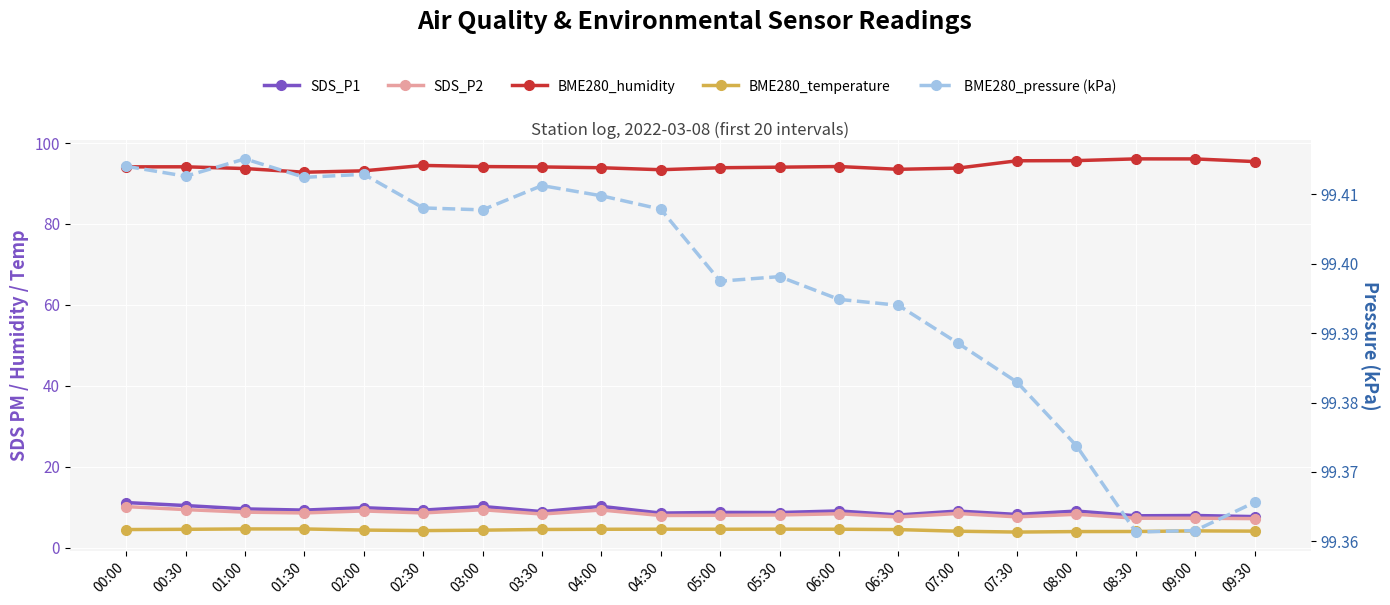

In BME280_pressure (kPa), how many points are lower than both neighbors (excluding endpoints)?

5